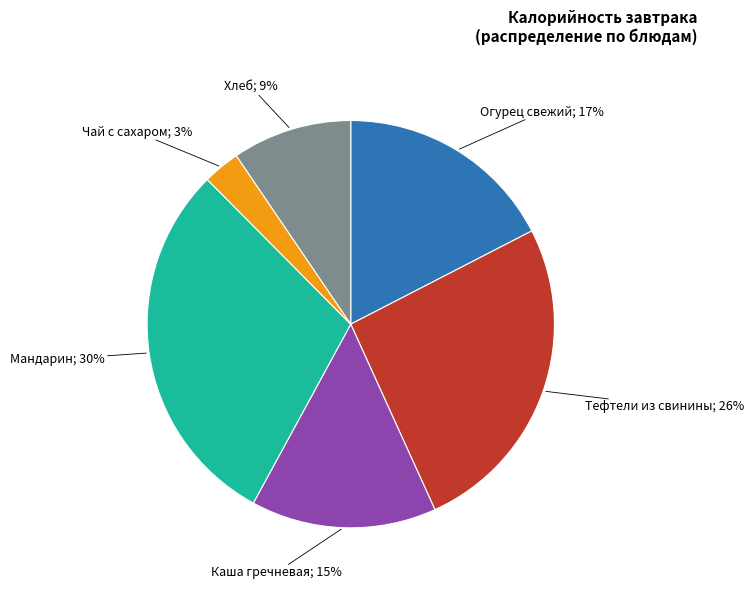

To the nearest percent, what is the average slice percentage?

17%